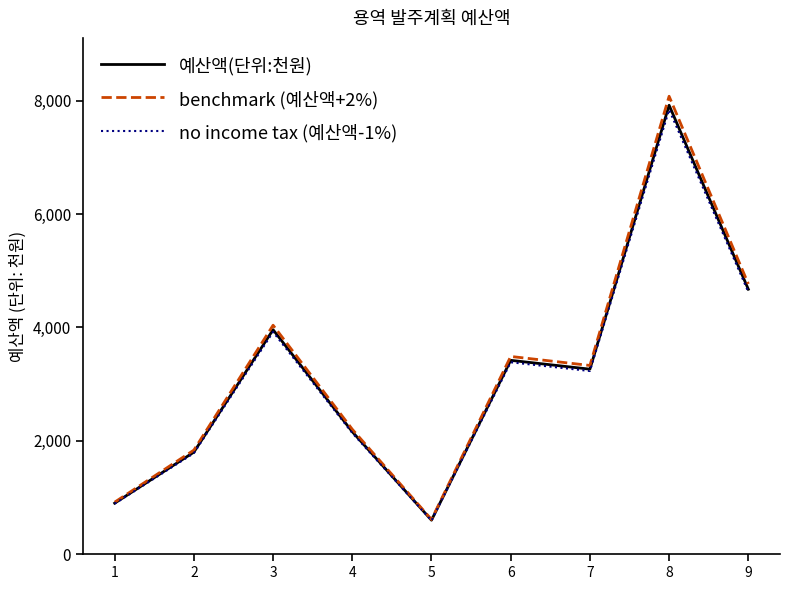

At which category is the sum across all series the highest?

8